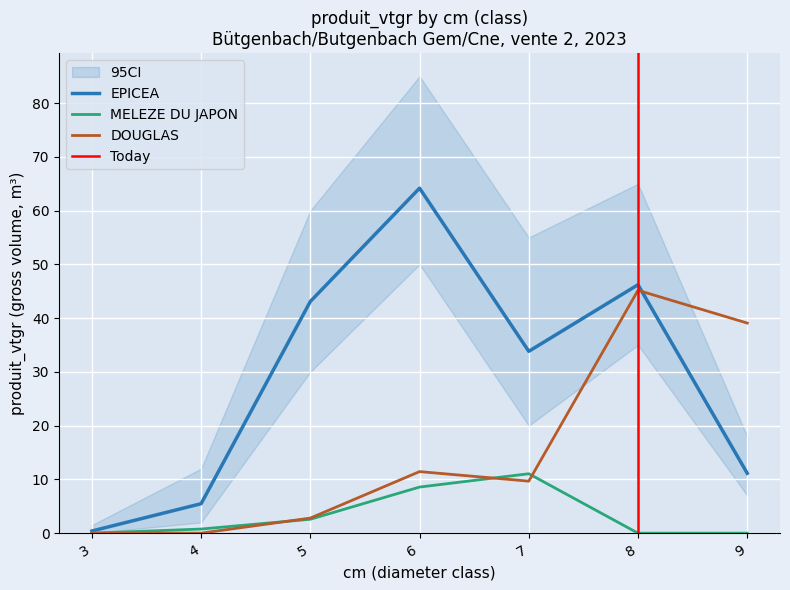

What is the difference between the highest and lowest values at 5?

40.5